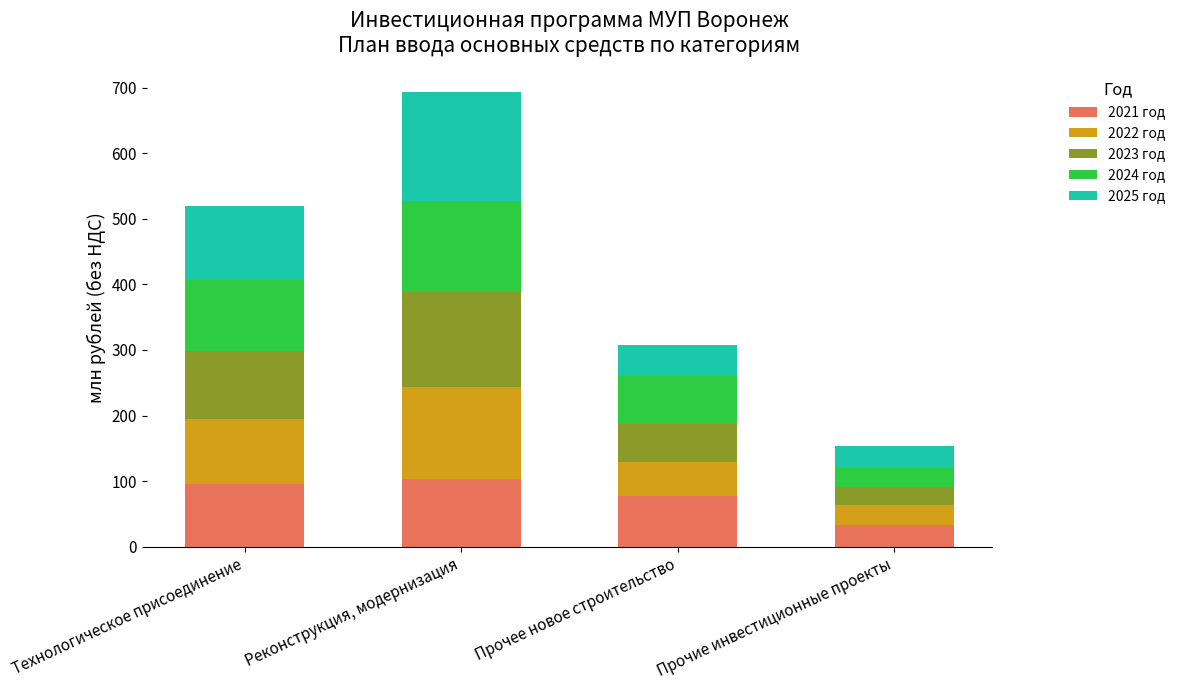

What is the maximum value for 2021 год?

103.3